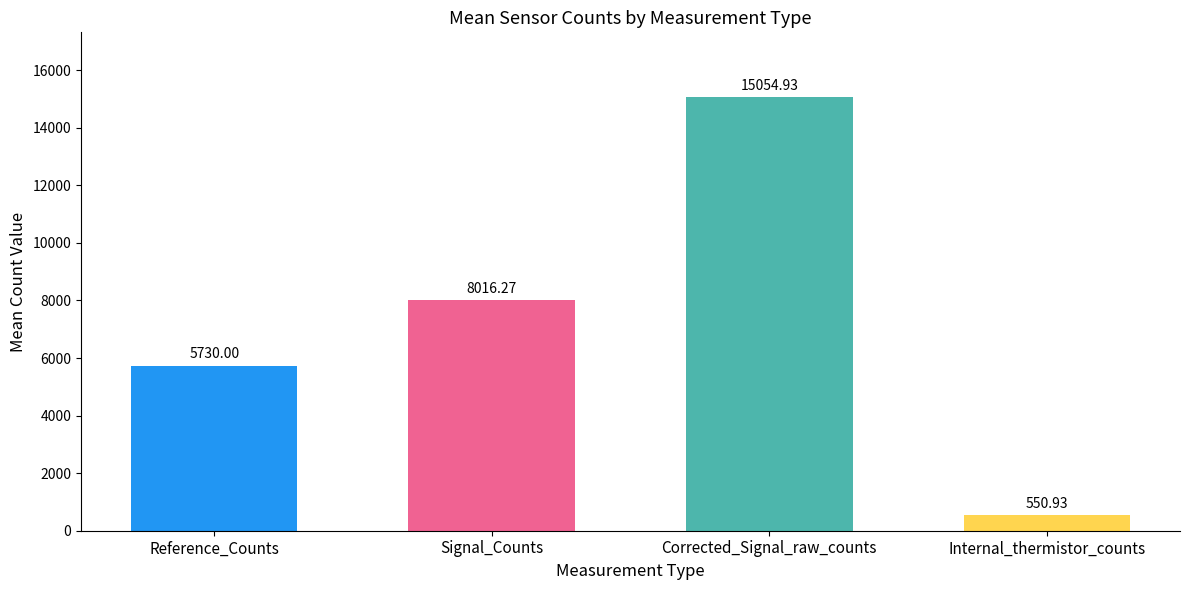

What is the change in value from Reference_Counts to Internal_thermistor_counts?

-5179.1